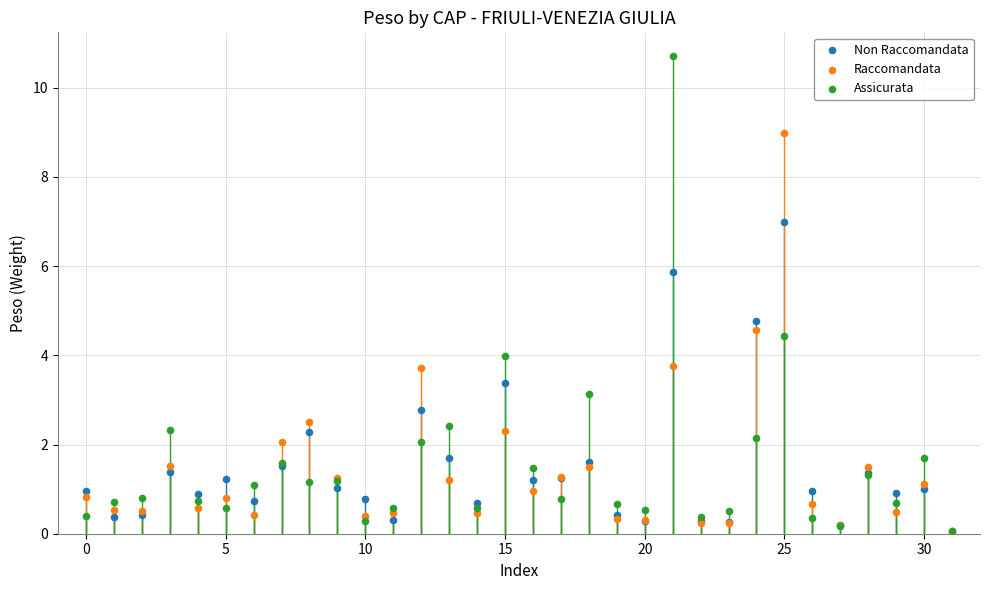

Which series reaches the maximum Y coordinate?

Assicurata